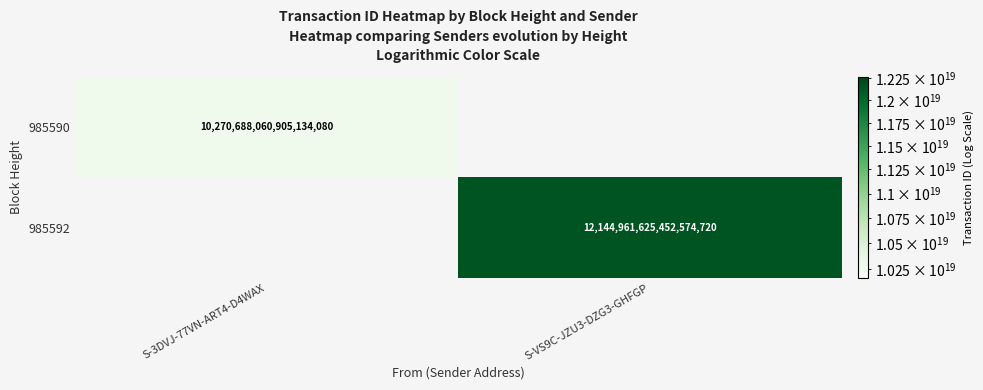

Is it true that 985592 equals 12144961625452574720 at S-VS9C-JZU3-DZG3-GHFGP?

True